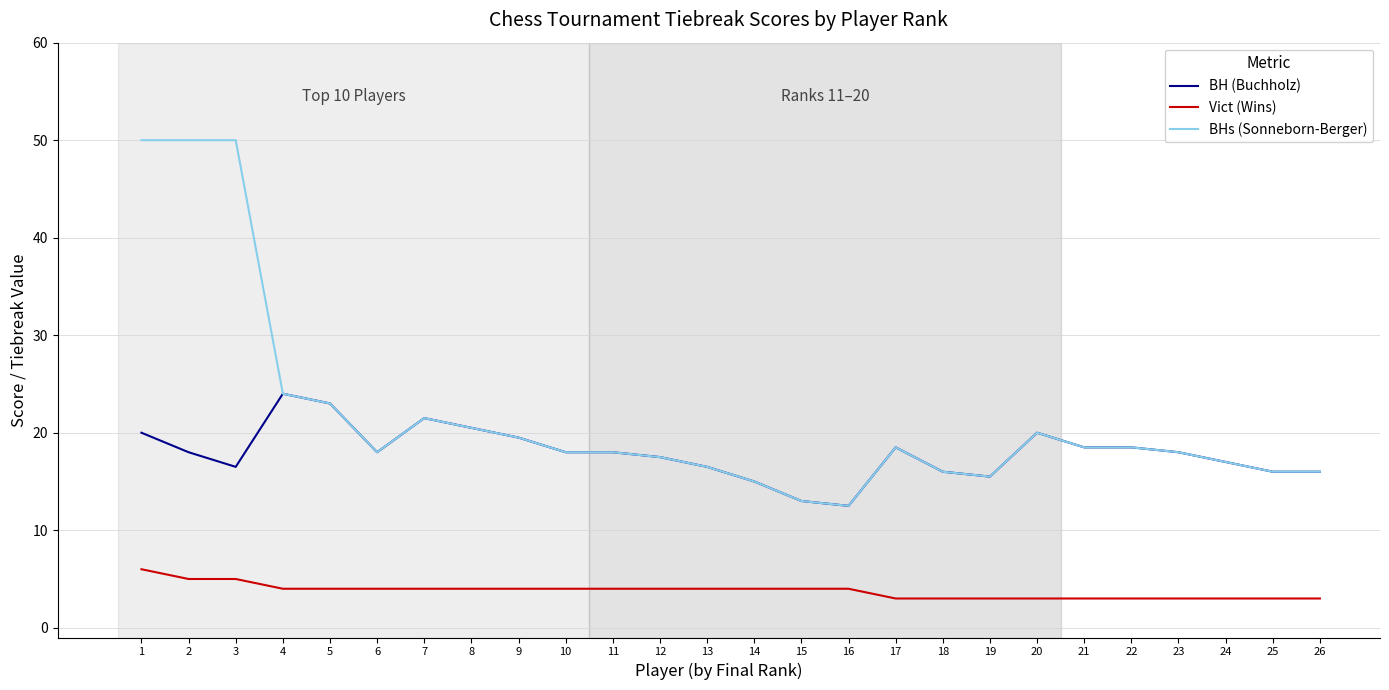

True or false: BHs (Sonneborn-Berger) and Vict (Wins) intersect in this chart.

False